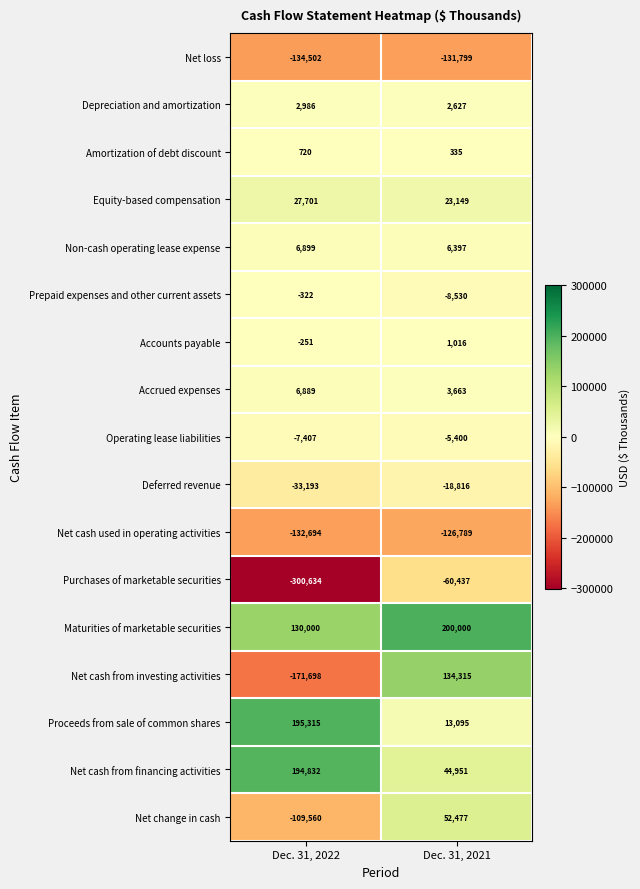

At which category does the chart reach its minimum across all series?

Dec. 31, 2022